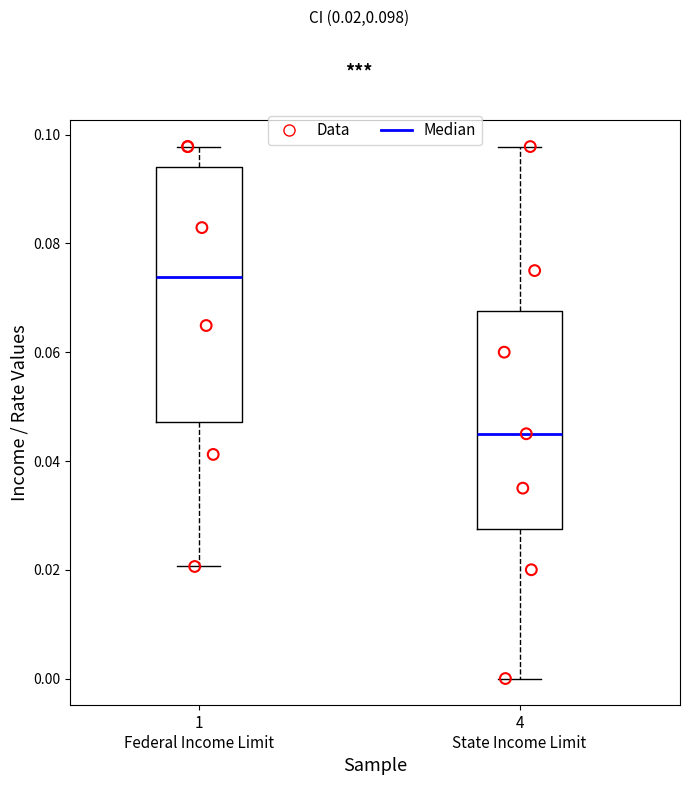

Which box's median line is the lowest?

4 State Income Limit